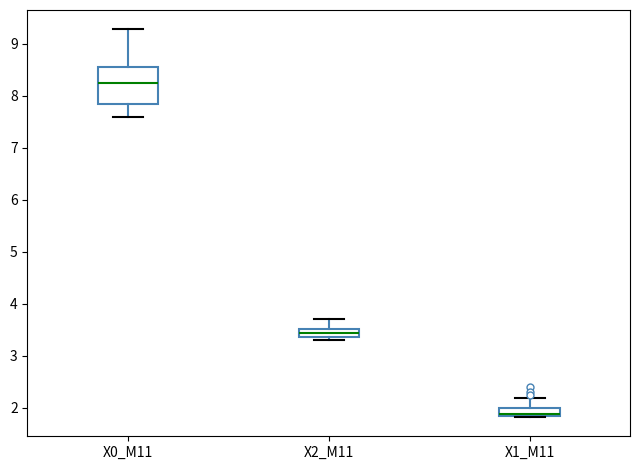

Comparing the boxes themselves (not the whiskers), which one is the tallest?

X0_M11